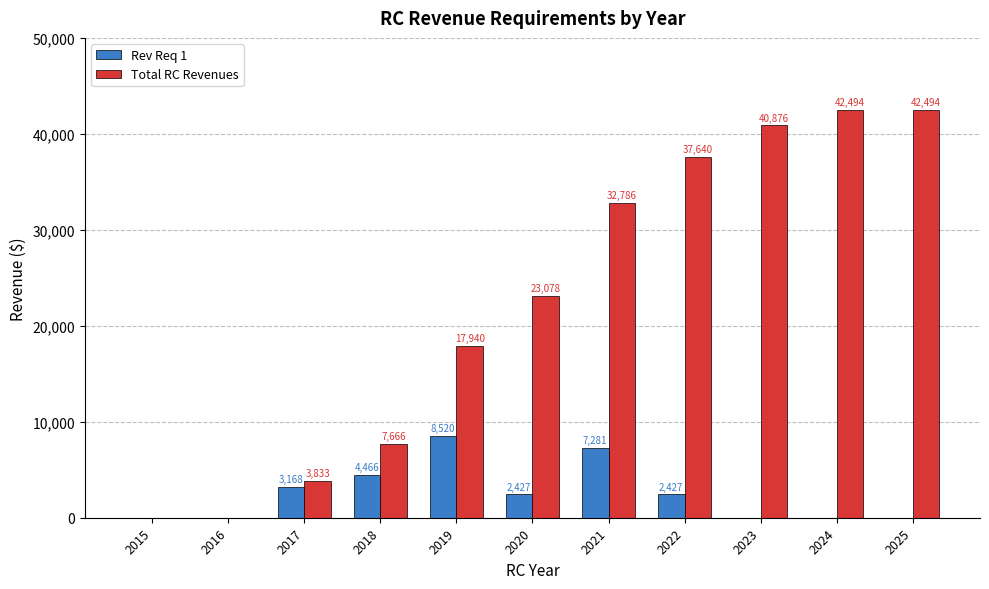

At which label does Rev Req 1 first exceed 2427?

2017